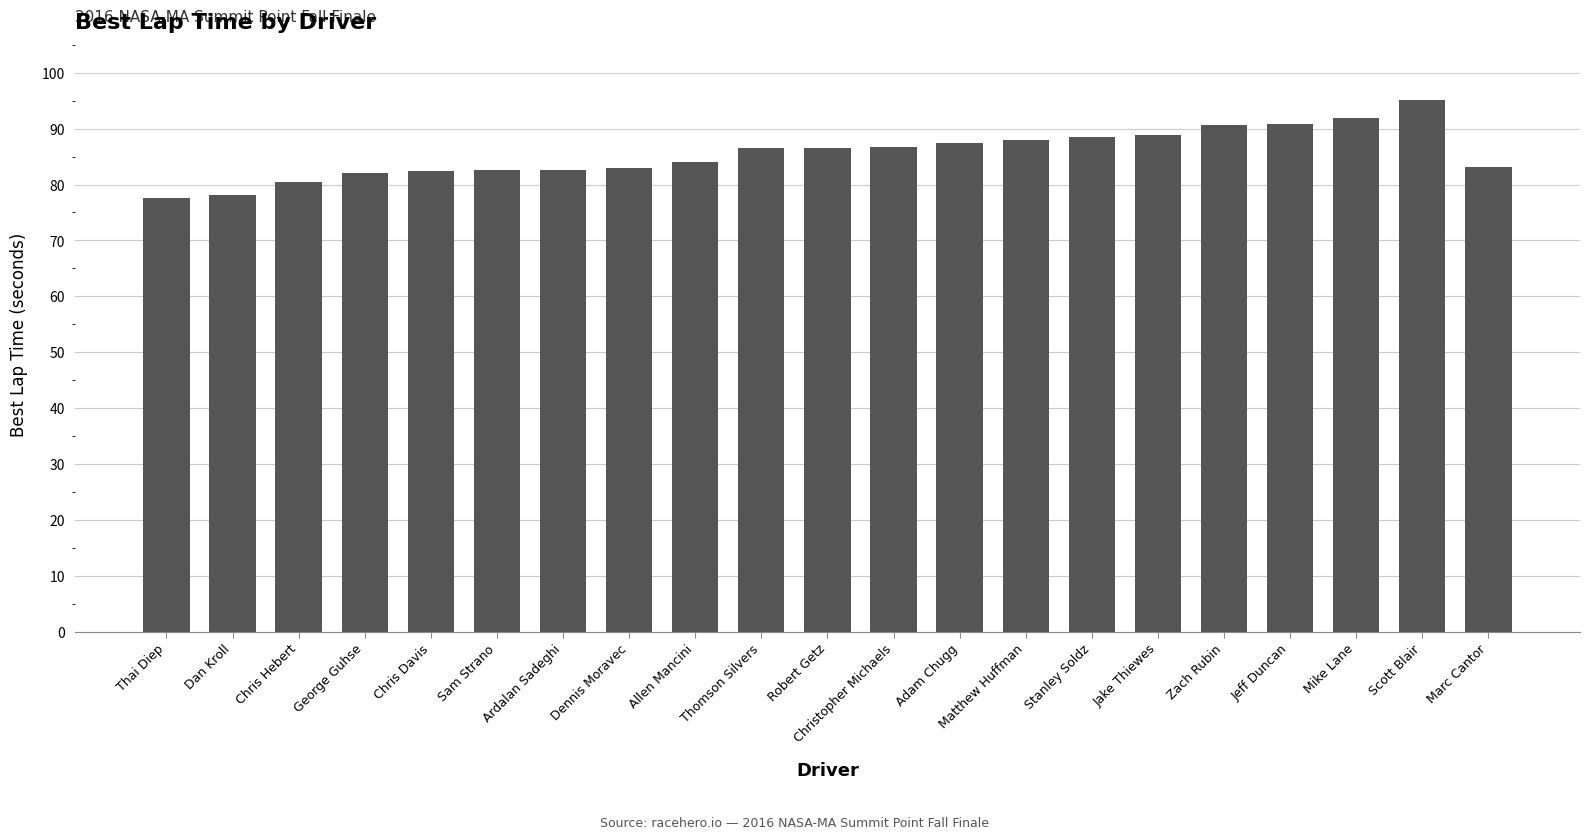

Approximately how many times larger is the value at Matthew Huffman compared to Thai Diep?

1.1